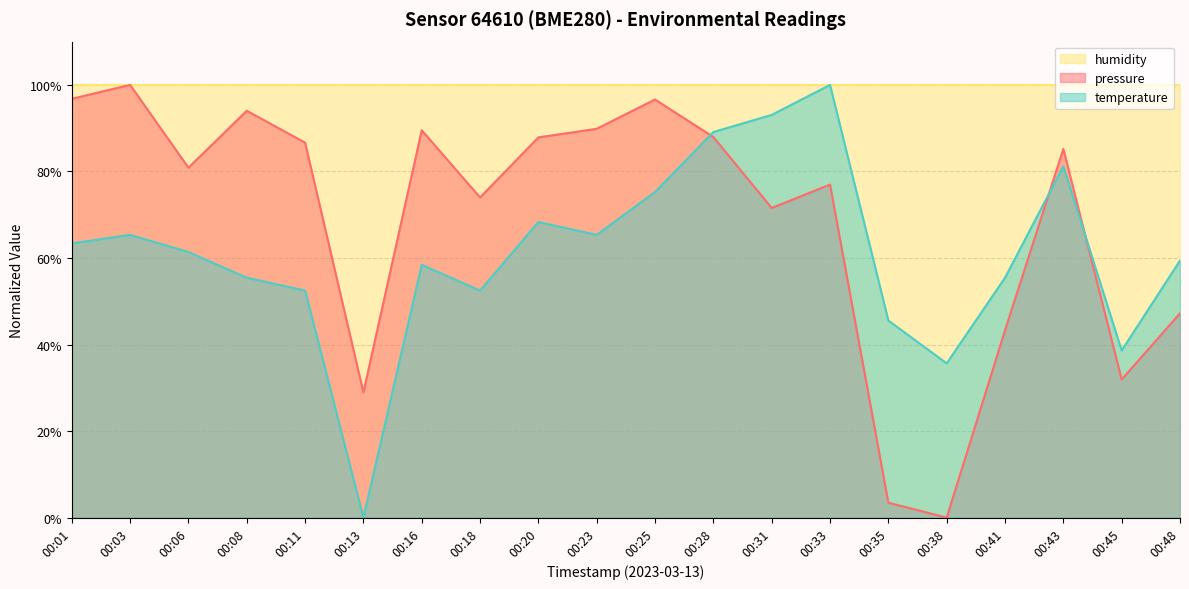

Rank the series at 00:08 from highest to lowest value.

humidity, pressure, temperature